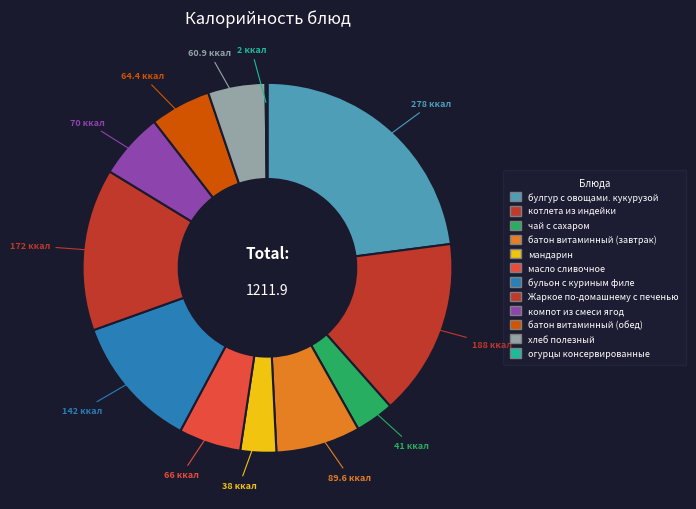

To the nearest percent, what is the difference between the бульон с куриным филе and батон витаминный (обед) slice percentages?

6%